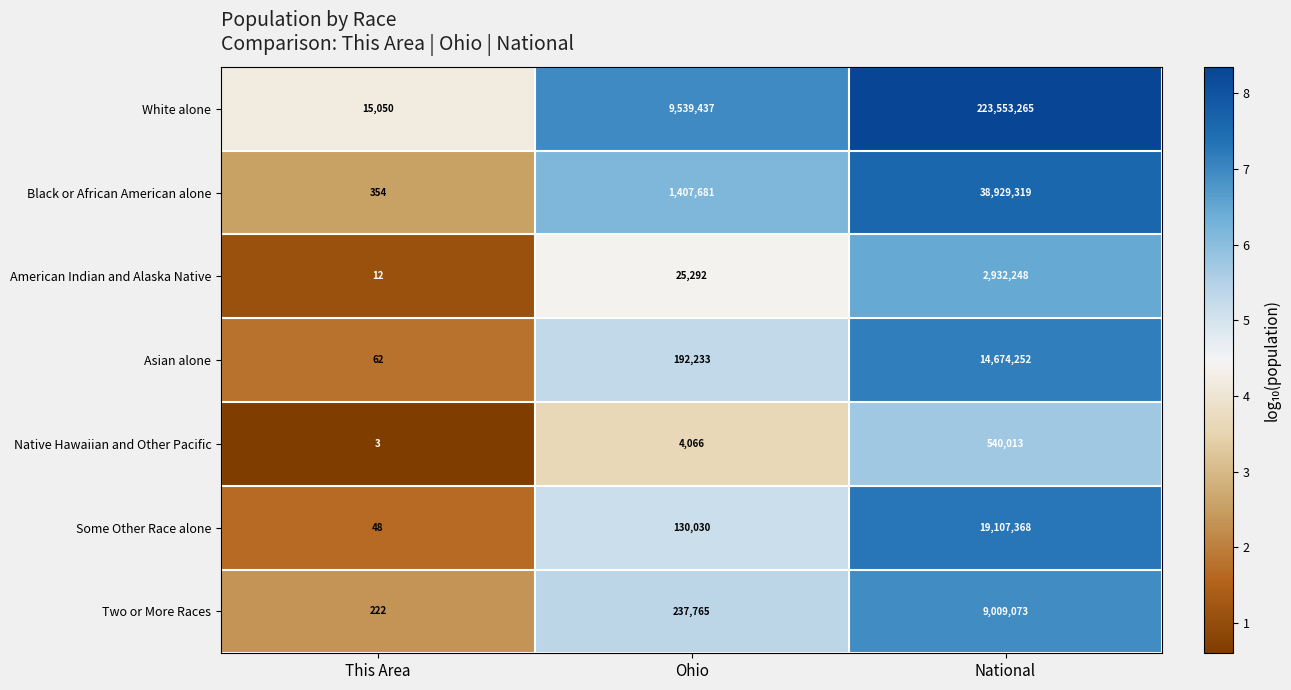

Which series has the largest range (max minus min)?

White alone